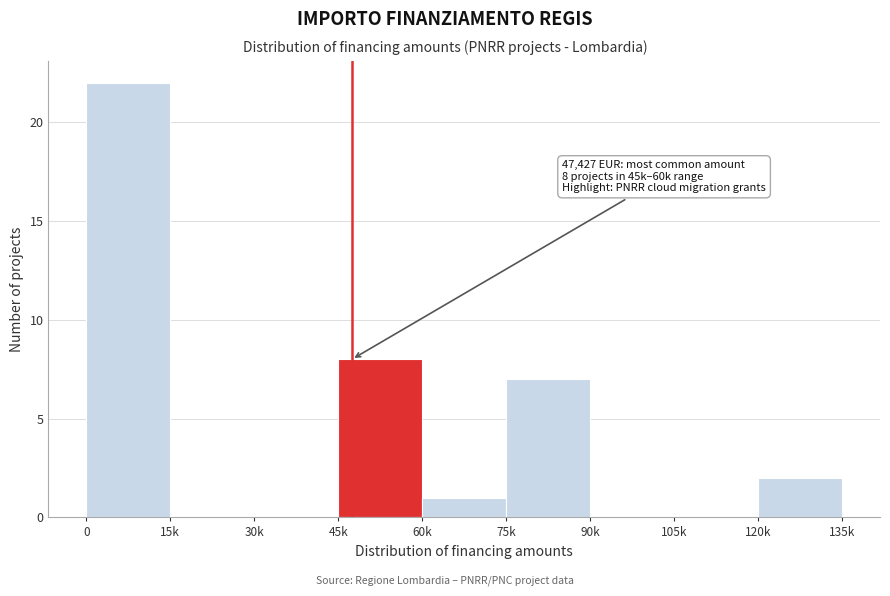

Reading left to right, transcribe all the data shown in this chart.

0=22	15k=0	30k=0	45k=8	60k=1	75k=7	90k=0	105k=0	120k=2